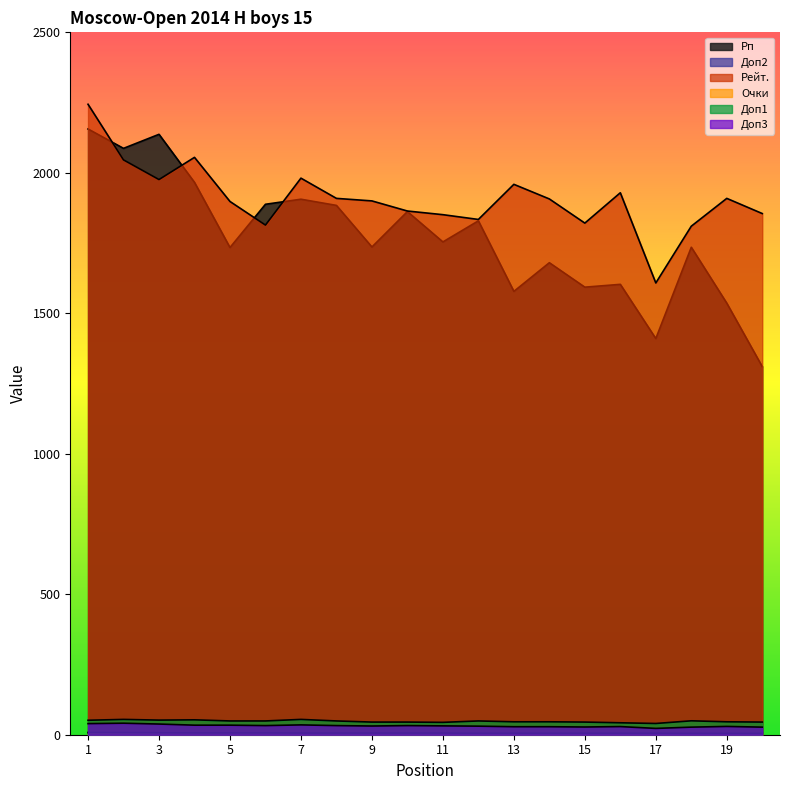

How many Доп2 values are between 5 and 6?

13